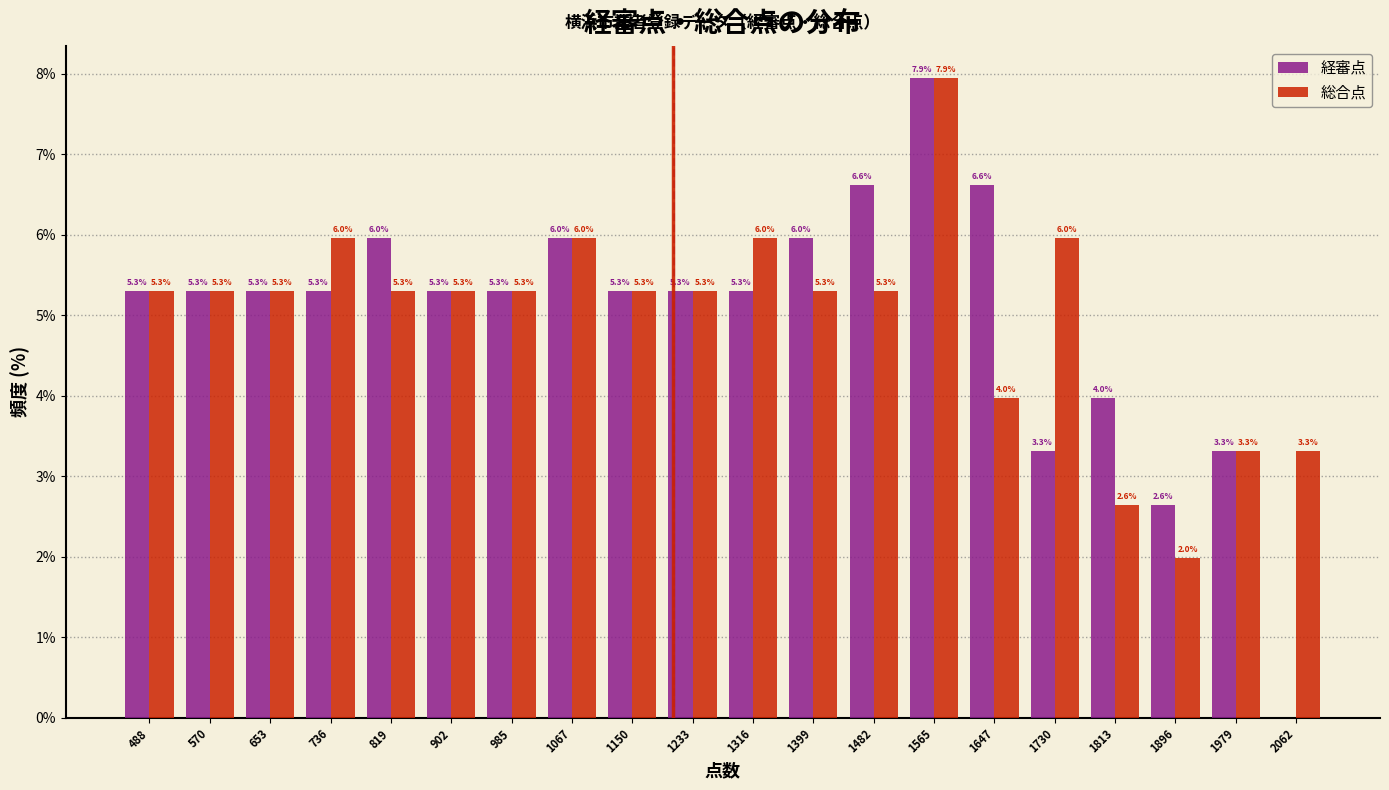

Reading right to left, extract all data points from this chart.

経審点: 2062=0.0	1979=3.3	1896=2.6	1813=4.0	1730=3.3	1647=6.6	1565=7.9	1482=6.6	1399=6.0	1316=5.3	1233=5.3	1150=5.3	1067=6.0	985=5.3	902=5.3	819=6.0	736=5.3	653=5.3	570=5.3	488=5.3
総合点: 2062=3.3	1979=3.3	1896=2.0	1813=2.6	1730=6.0	1647=4.0	1565=7.9	1482=5.3	1399=5.3	1316=6.0	1233=5.3	1150=5.3	1067=6.0	985=5.3	902=5.3	819=5.3	736=6.0	653=5.3	570=5.3	488=5.3